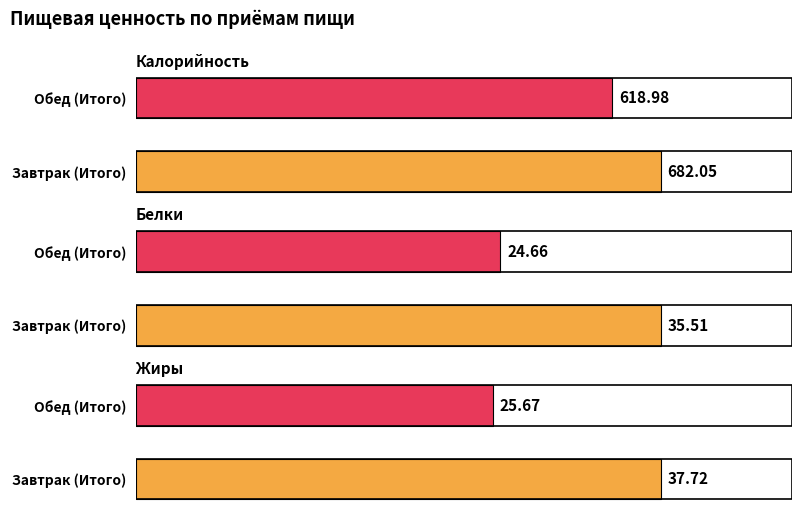

Is the value of Калорийность at 0 greater than the value of Жиры at 1?

Yes